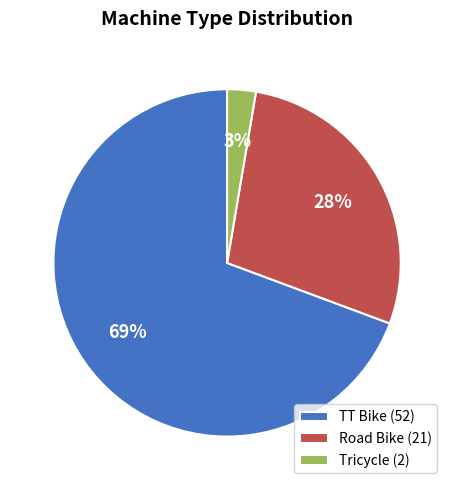

Which slice is the smallest?

Tricycle